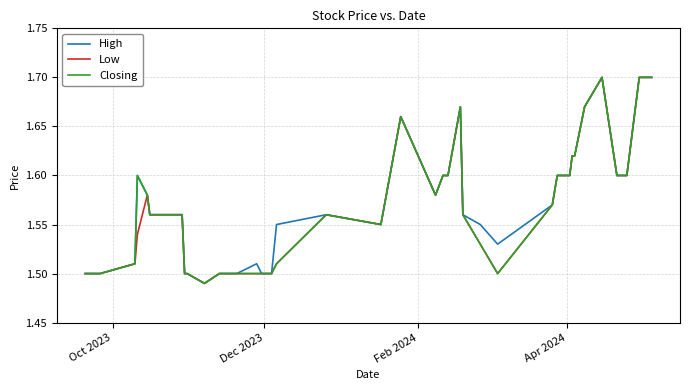

What are all the series names shown in the legend?

High, Low, Closing